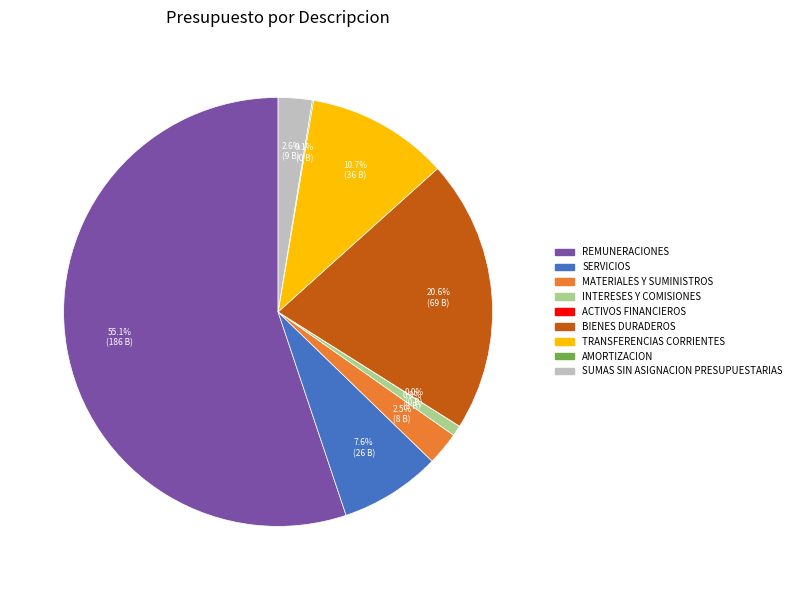

What is the ratio of the value at INTERESES Y COMISIONES to the value at SUMAS SIN ASIGNACION PRESUPUESTARIAS?

0.3